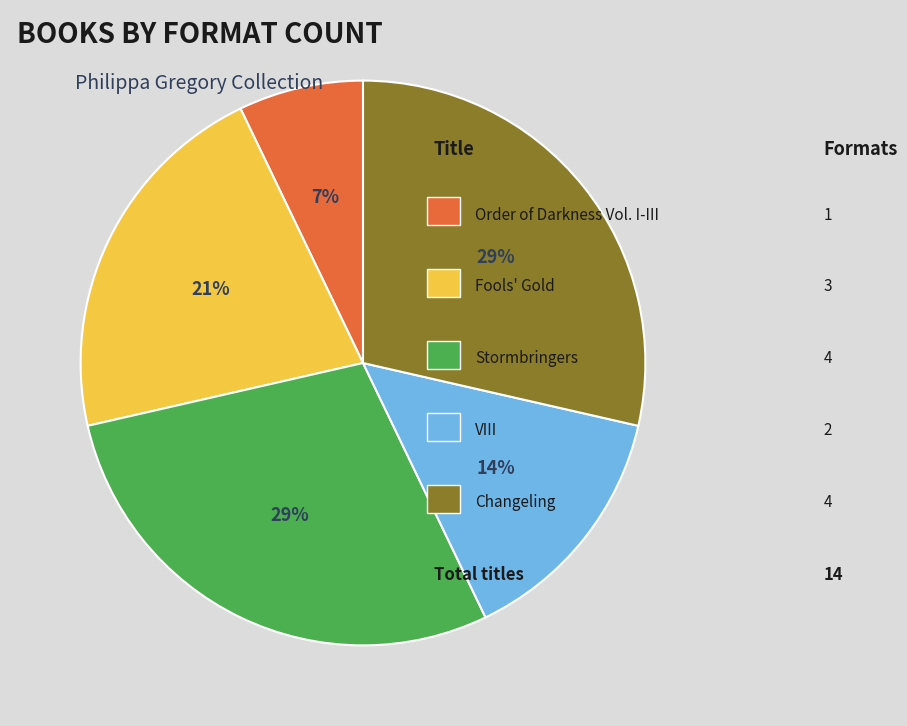

To the nearest percent, what is the average slice percentage?

20%